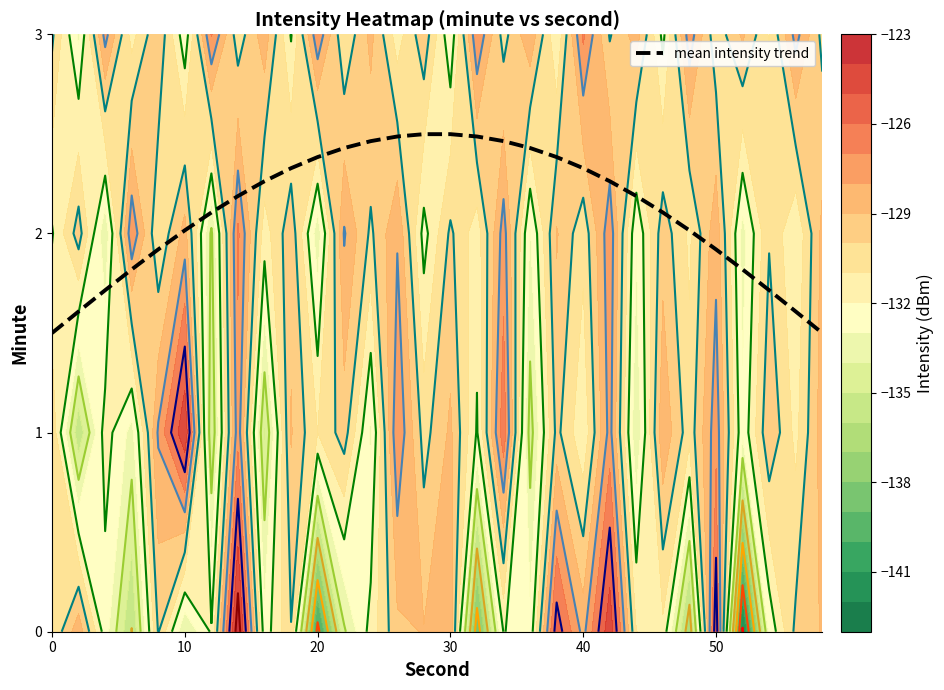

What value does the data have at 10?

2.0